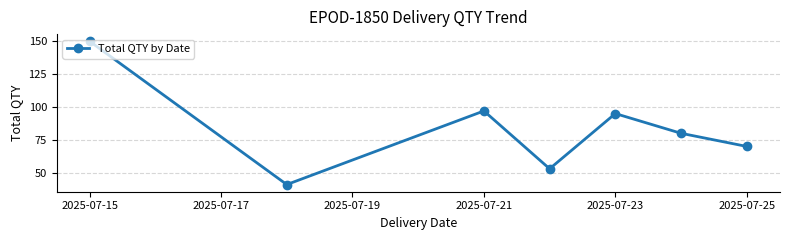

How many data points does each series have?

7